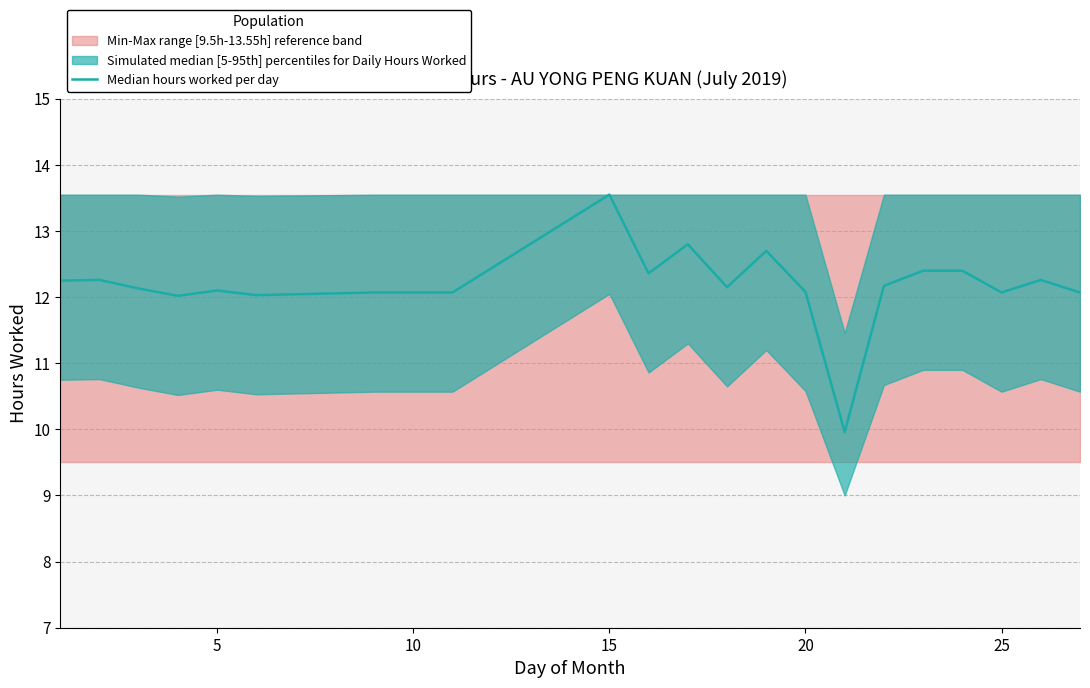

How many interior local valleys (lower than both neighbors) does the data have?

6